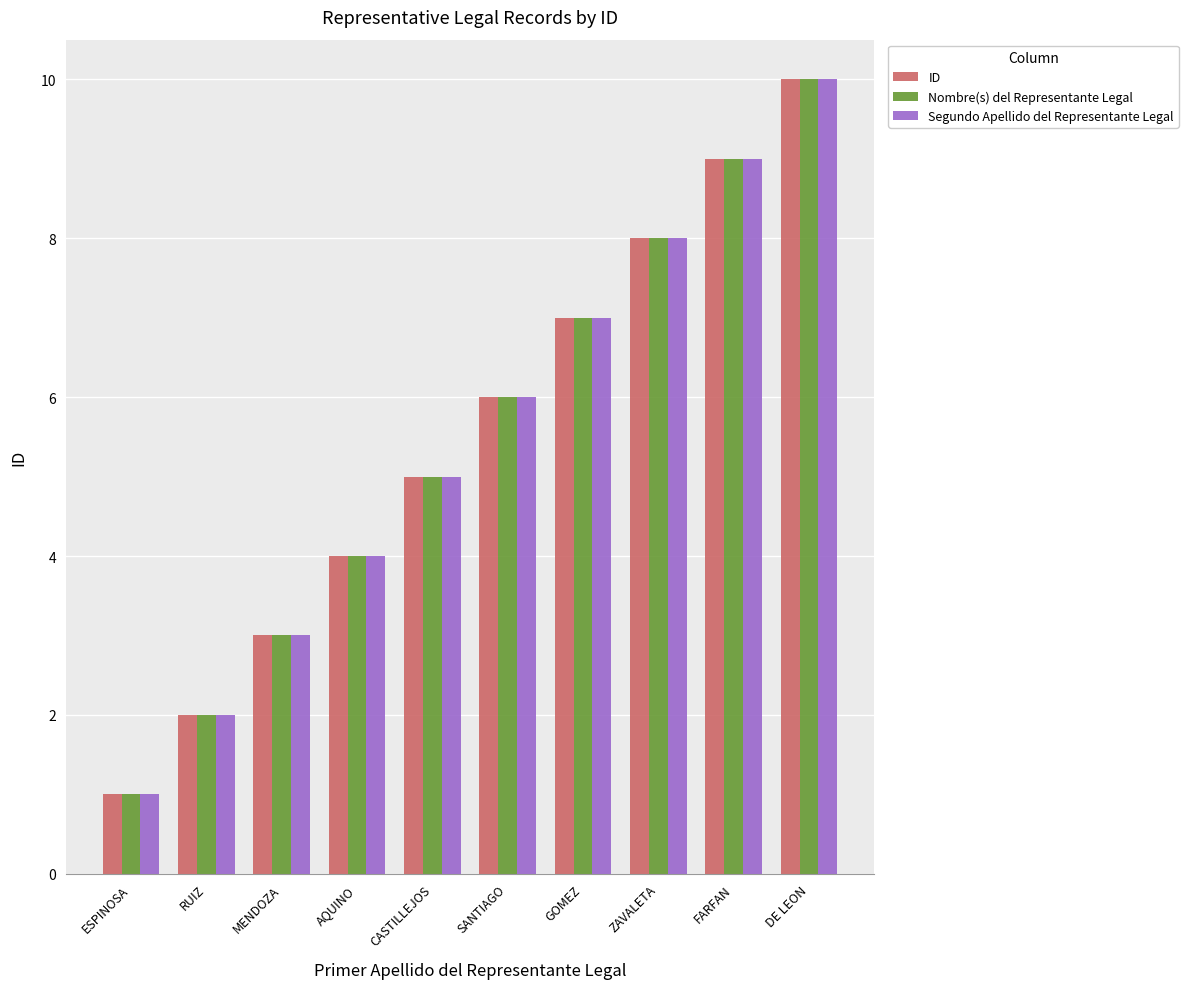

Is the value of Nombre(s) del Representante Legal at GOMEZ greater than the value of ID at AQUINO?

Yes